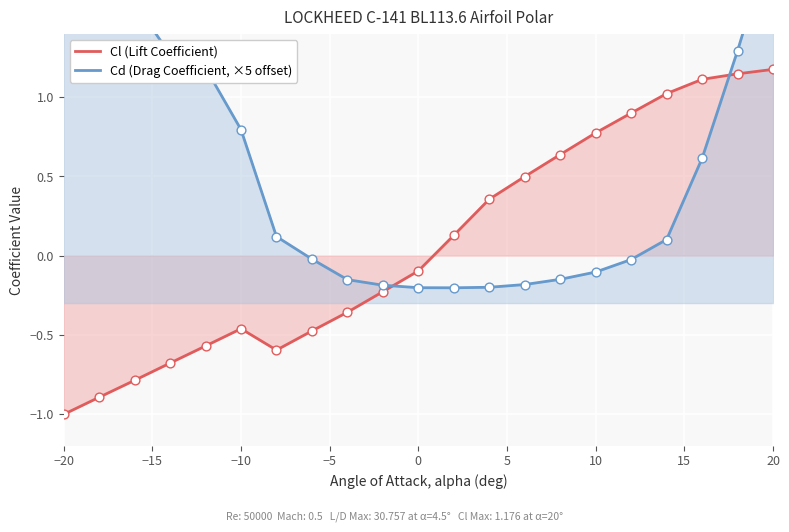

What are all the series names shown in the legend?

Cl (Lift Coefficient), Cd (Drag Coefficient, ×5 offset)